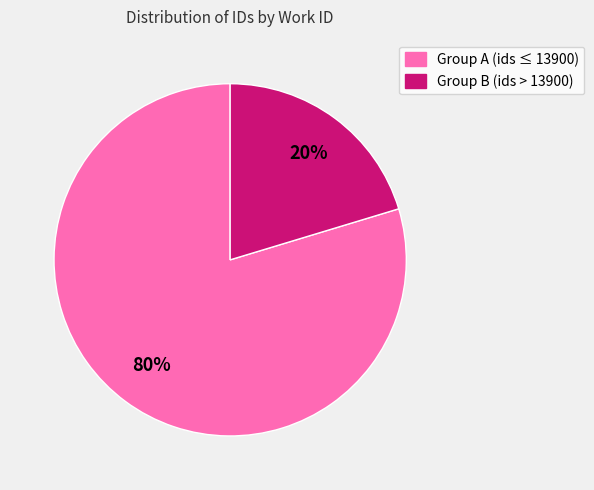

Is there any slice that represents more than half of the pie?

Yes